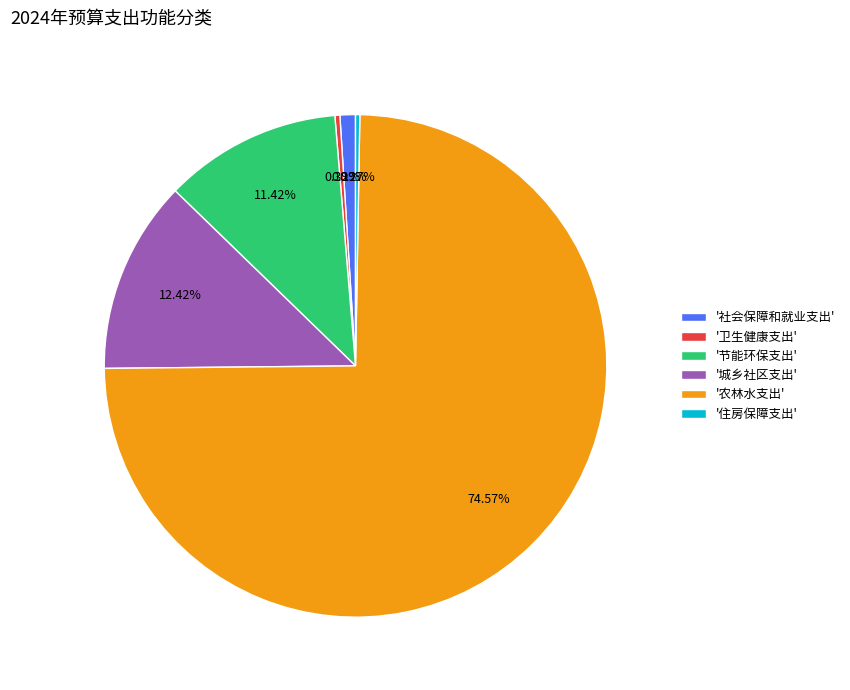

Combined, do '农林水支出' and '节能环保支出' account for over 50%?

Yes